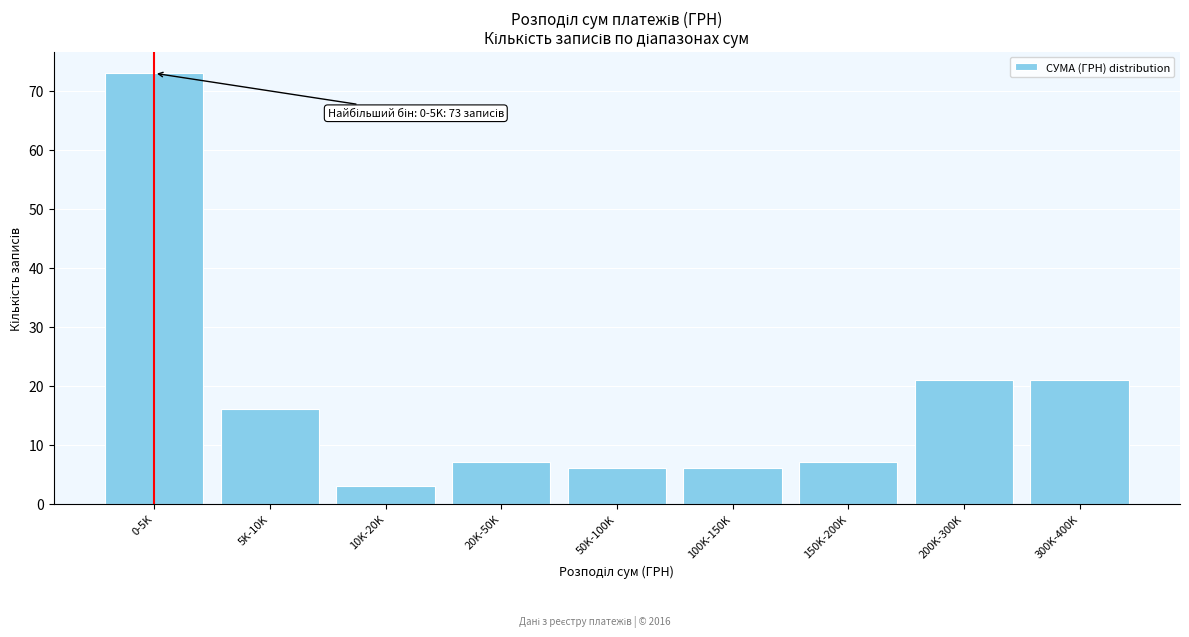

Reading left to right, transcribe all the data shown in this chart.

73	16	3	7	6	6	7	21	21